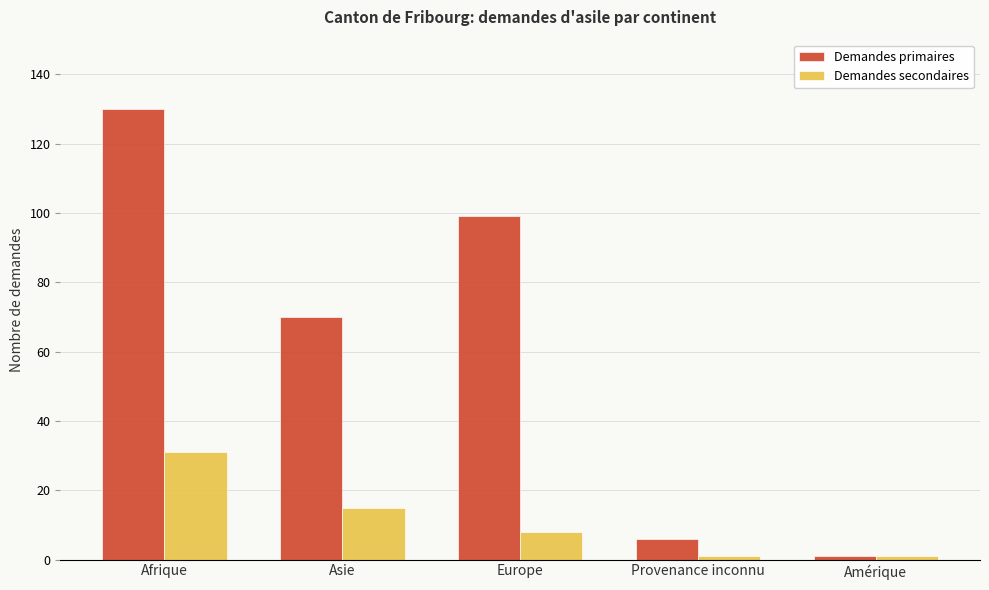

Are the bars horizontal?

No